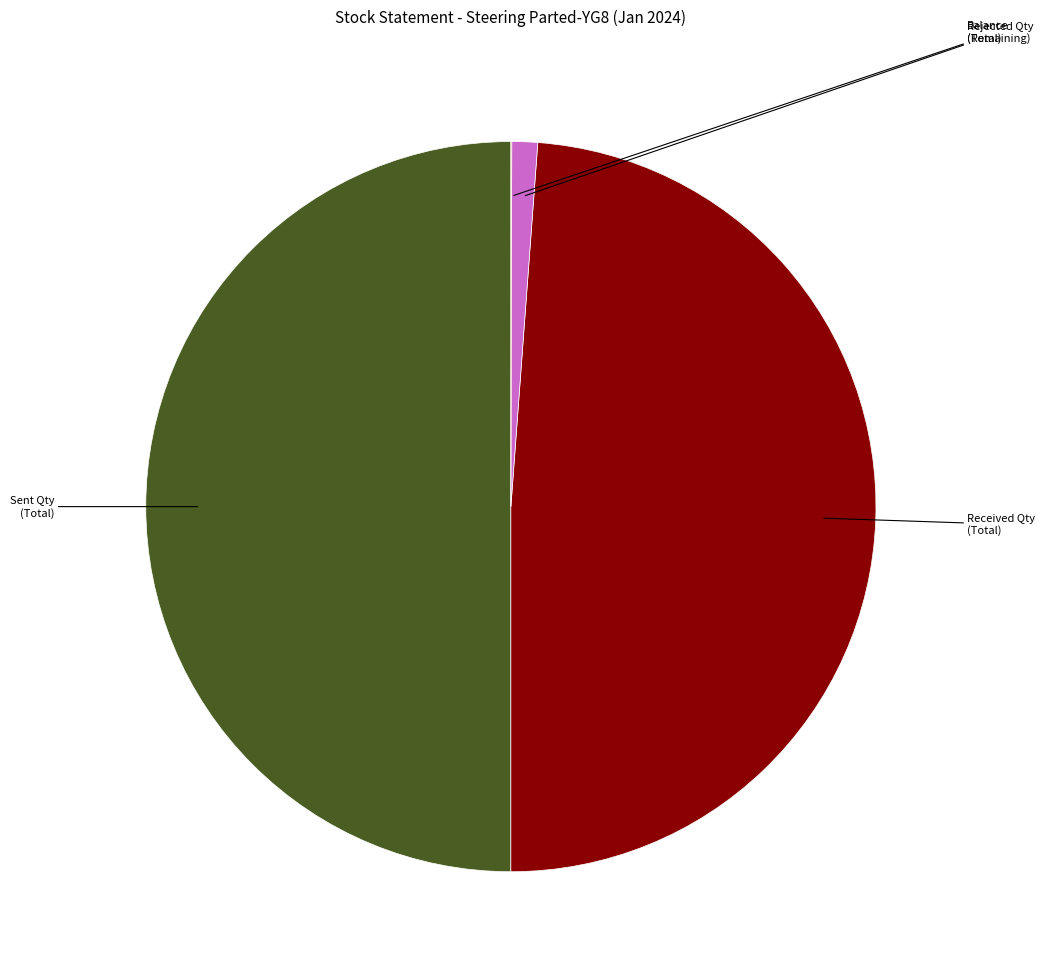

Is Rejected Qty the majority of the pie?

No